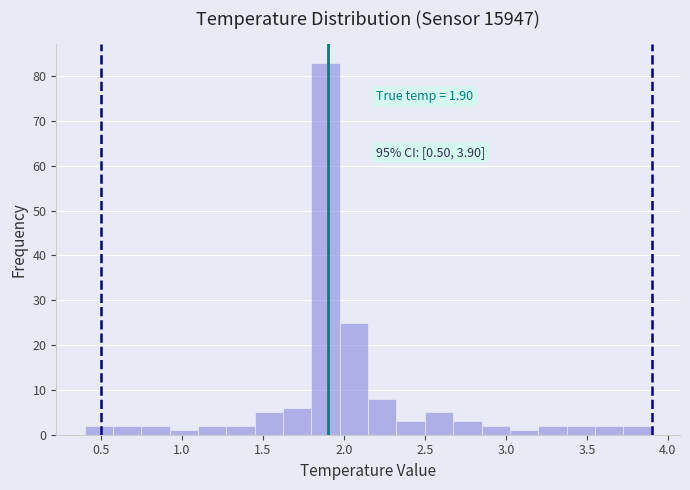

Around what value on the x-axis is the tallest bar? Give the approximate position of its centre, as read against the axis.

1.90